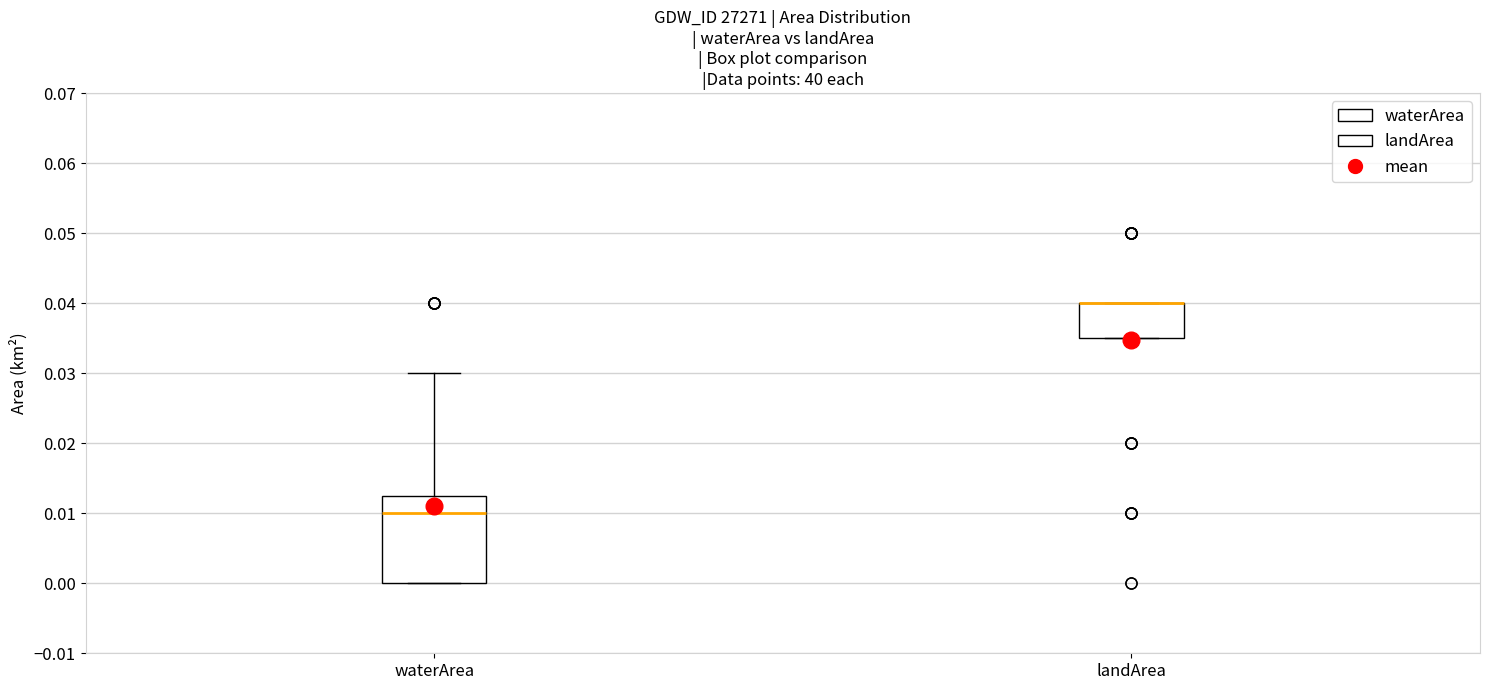

Reading left to right, transcribe this box plot: for each box, give where its median line is, the range the box spans, and where its two whiskers end, as read against the y-axis. The values are not printed on the chart, so give them approximately, as read against the axis.

waterArea: median 0.010, box 0.000 to 0.013, whiskers 0.000 to 0.030
landArea: median 0.040 (drawn on the box's upper edge), box 0.035 to 0.040, whiskers 0.035 to 0.040